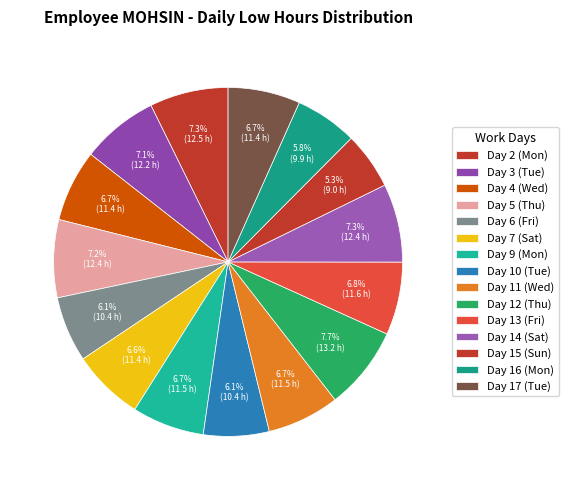

How many segments does this pie chart have?

15